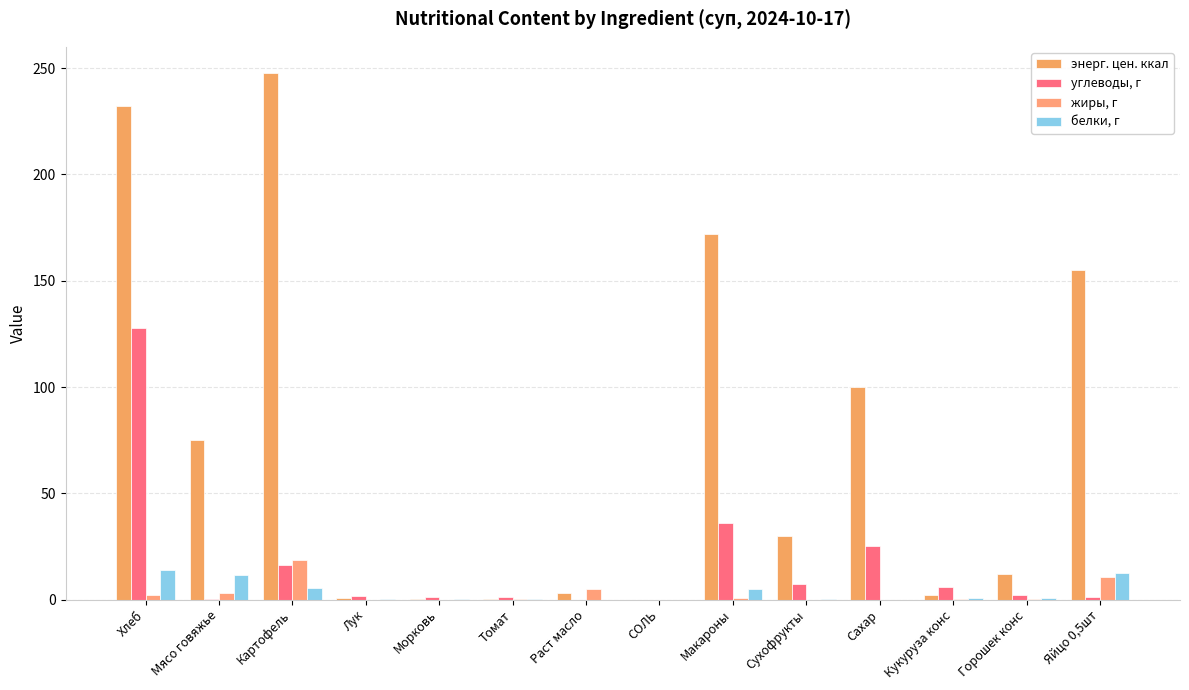

Which series has the widest spread of values?

энерг. цен. ккал